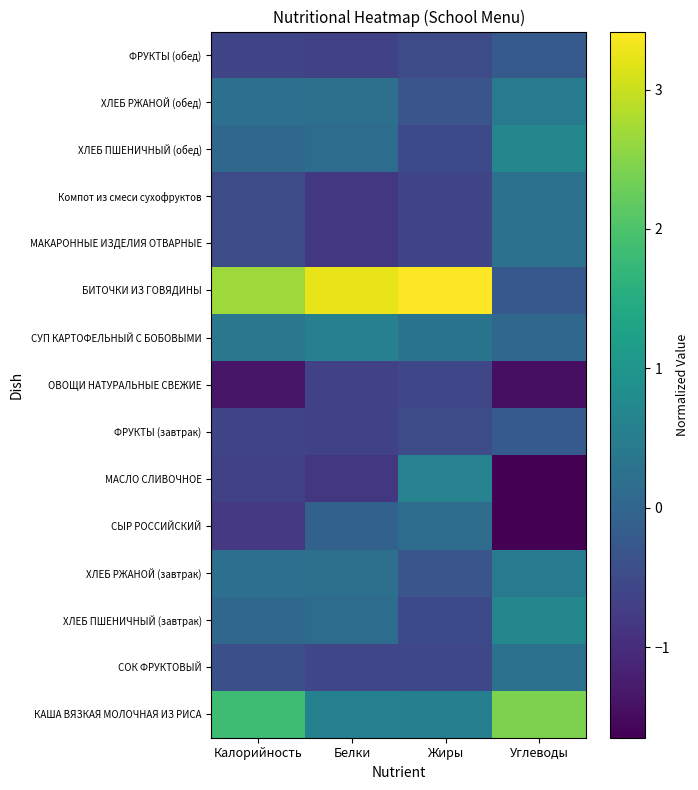

How many data points does each series have?

4